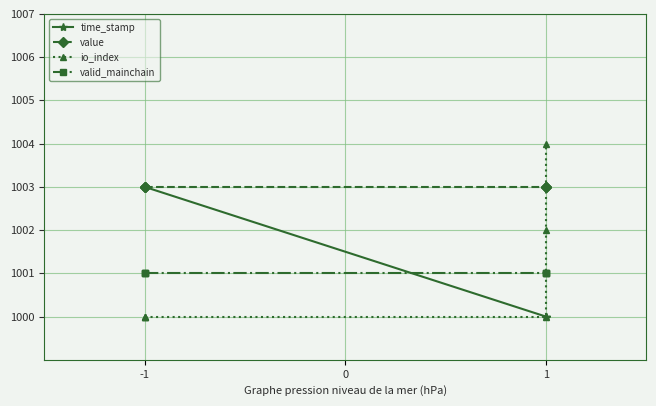

The value of value at -1 is 1003. True or false?

True